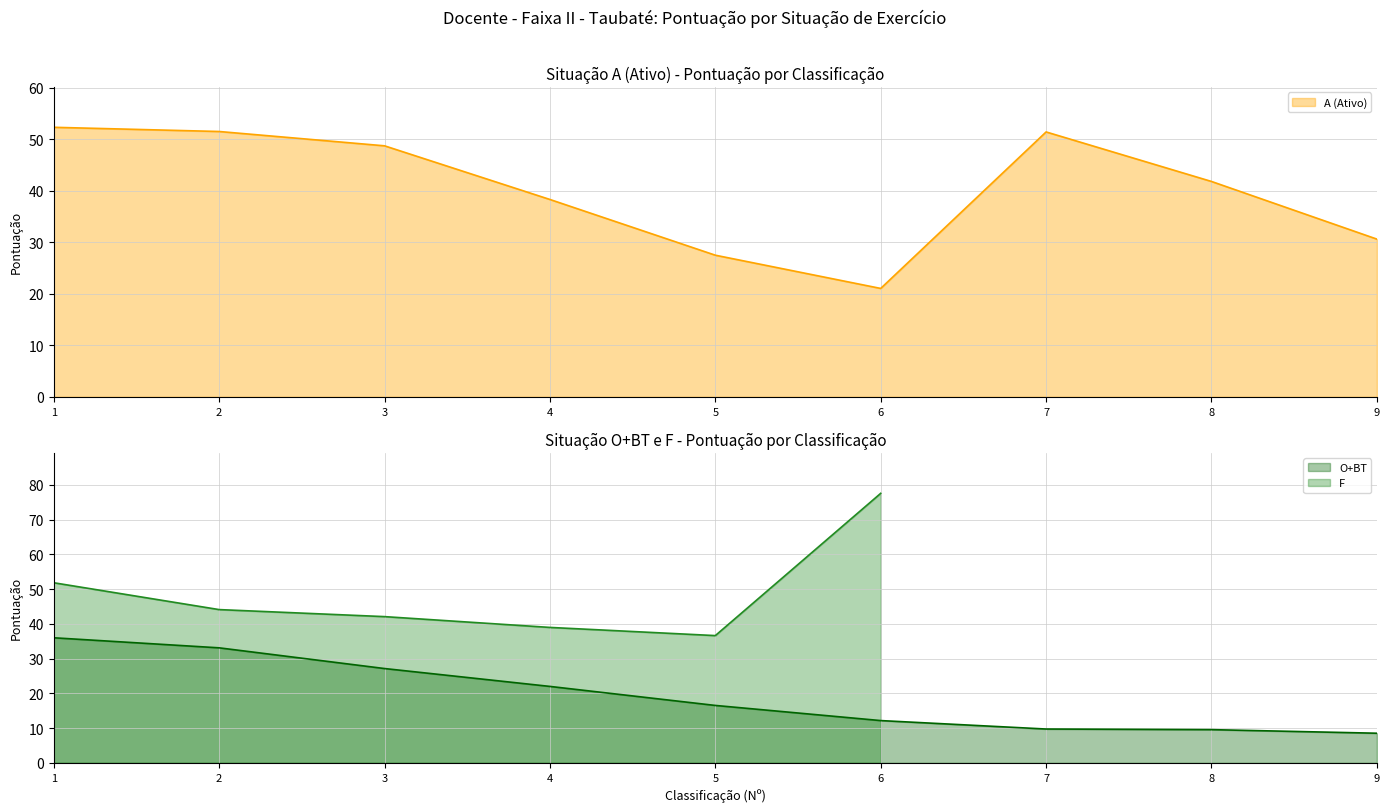

Is it true that A (Ativo) equals 41.8 at 8?

True